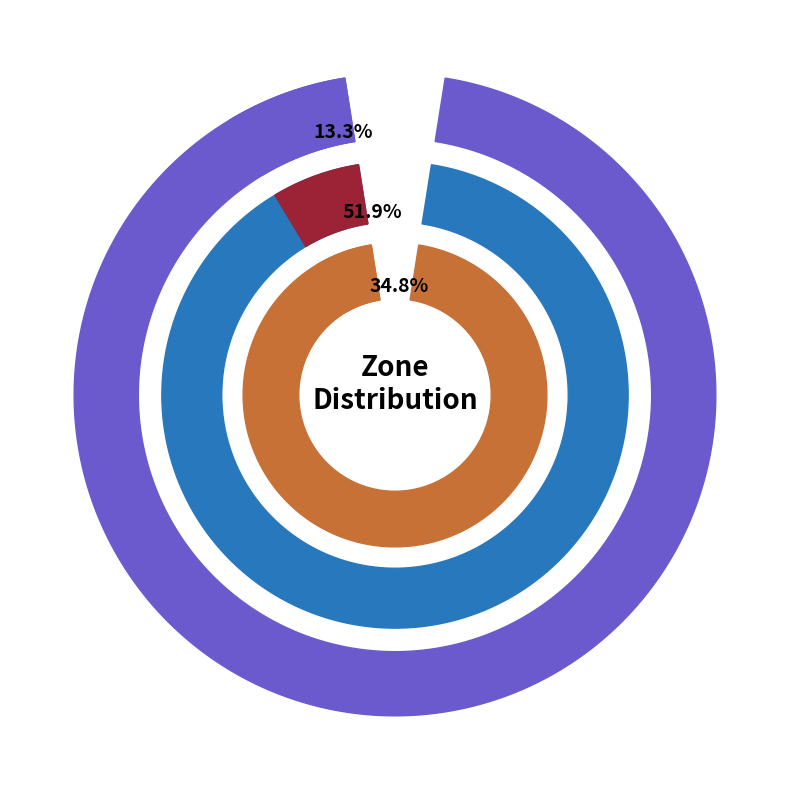

Which category has the smallest portion of the pie?

Zone 0